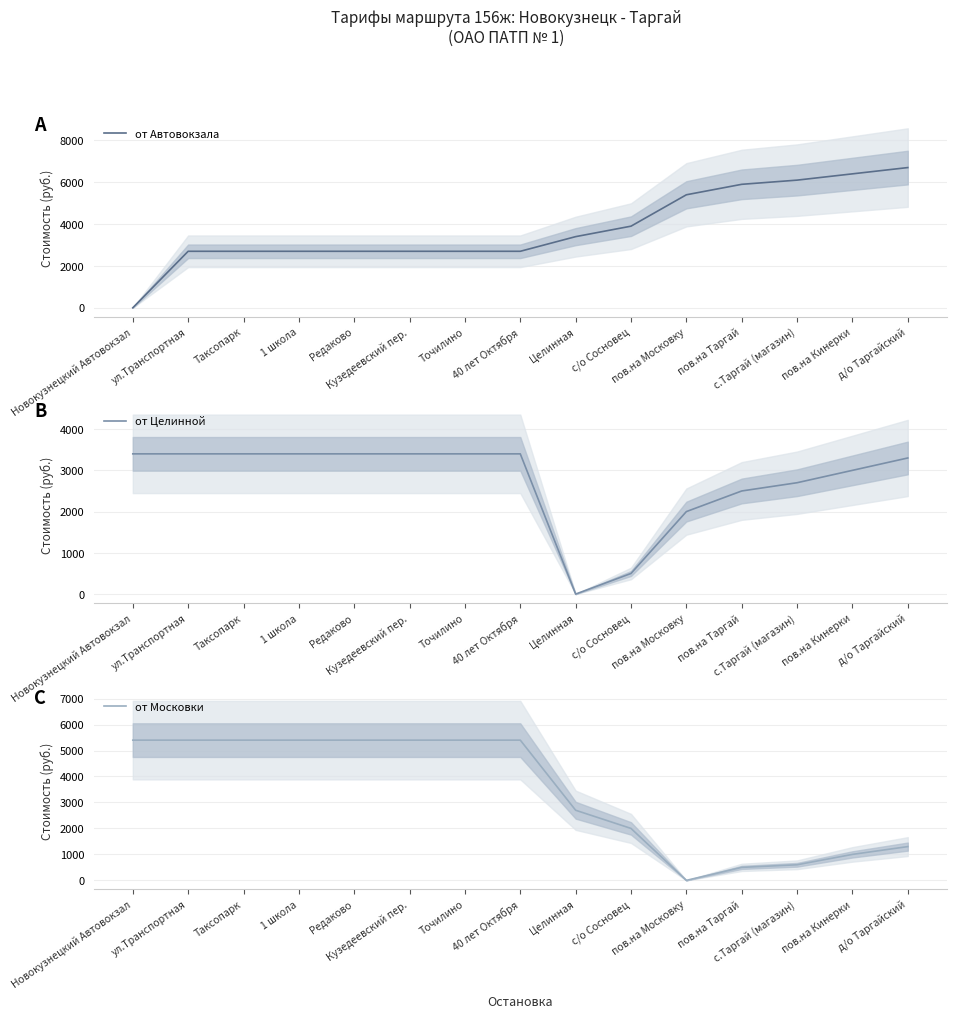

Is it true that от Московки equals 5400 at Редаково?

True